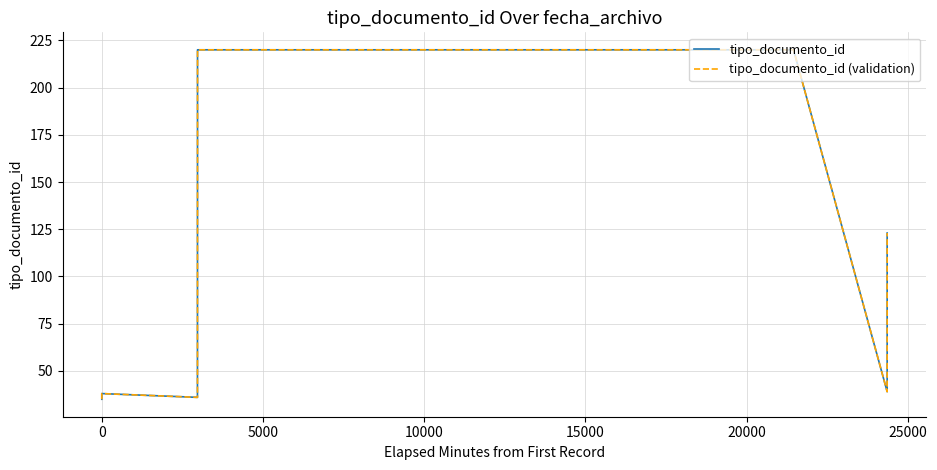

Count the number of data series in this chart.

2